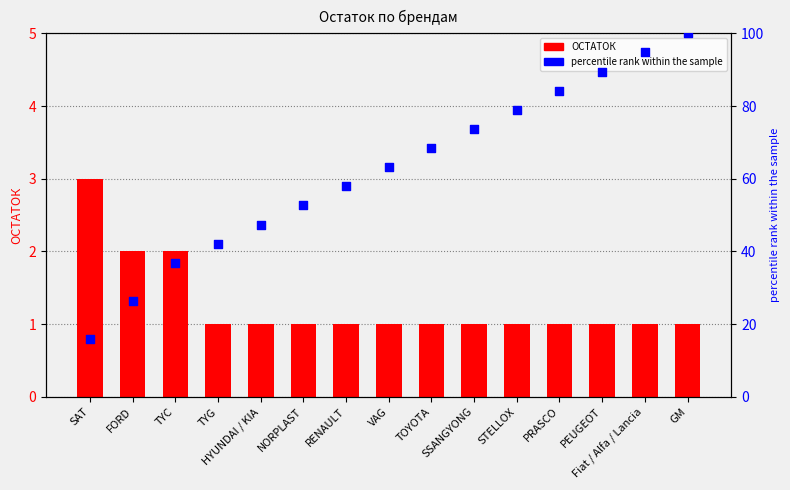

At which category is the sum across all series the highest?

GM